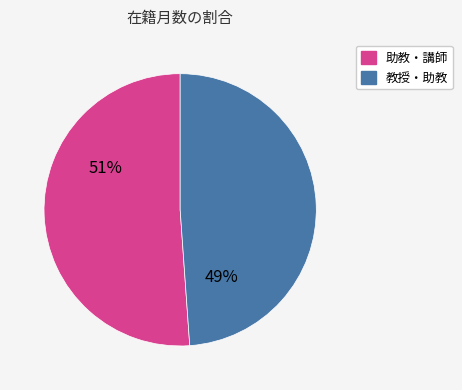

How many slices are in this pie chart?

2